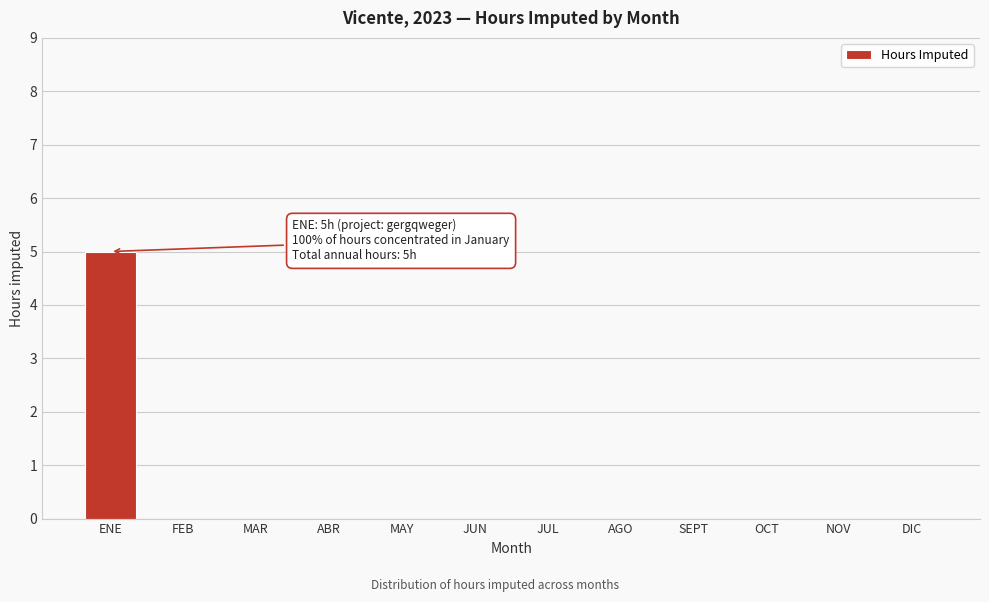

Reading right to left, extract all data points from this chart.

DIC=0	NOV=0	OCT=0	SEPT=0	AGO=0	JUL=0	JUN=0	MAY=0	ABR=0	MAR=0	FEB=0	ENE=5